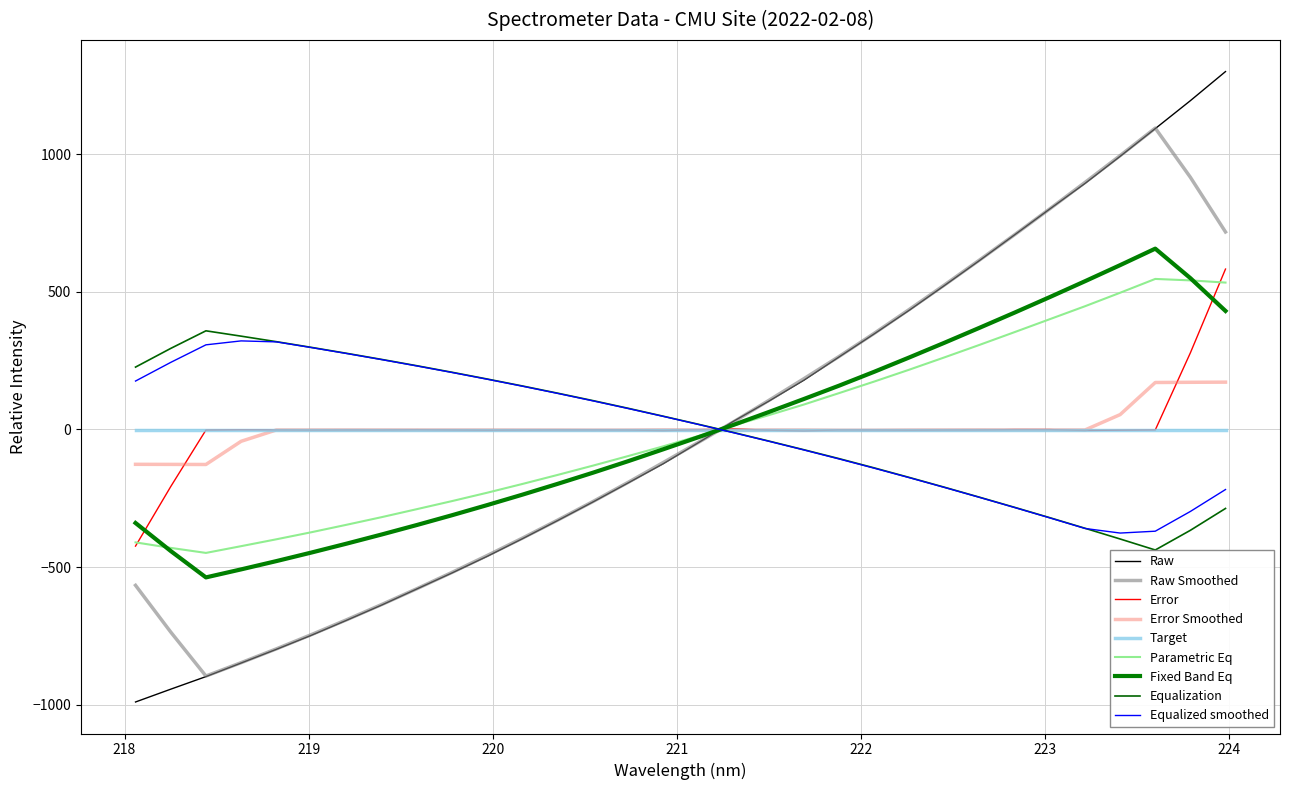

How many categories are shown in the chart?

32